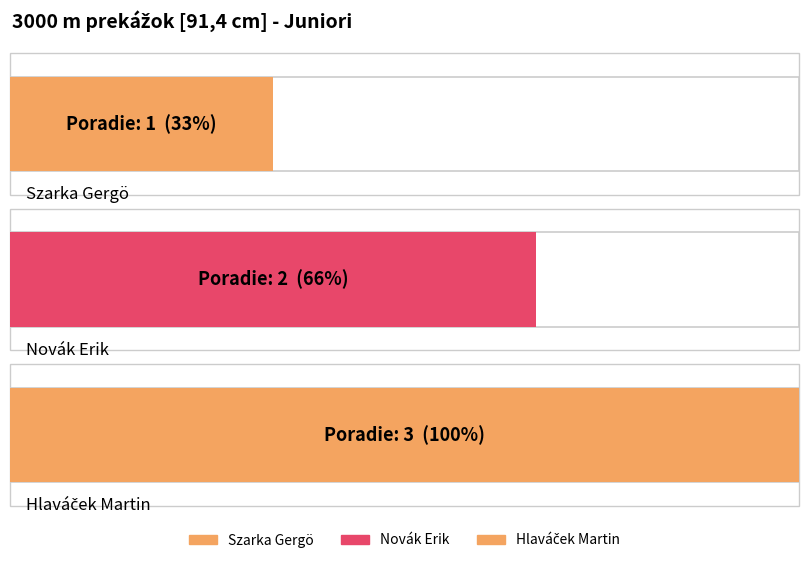

Which label corresponds to the smallest value in the chart?

Szarka Gergö